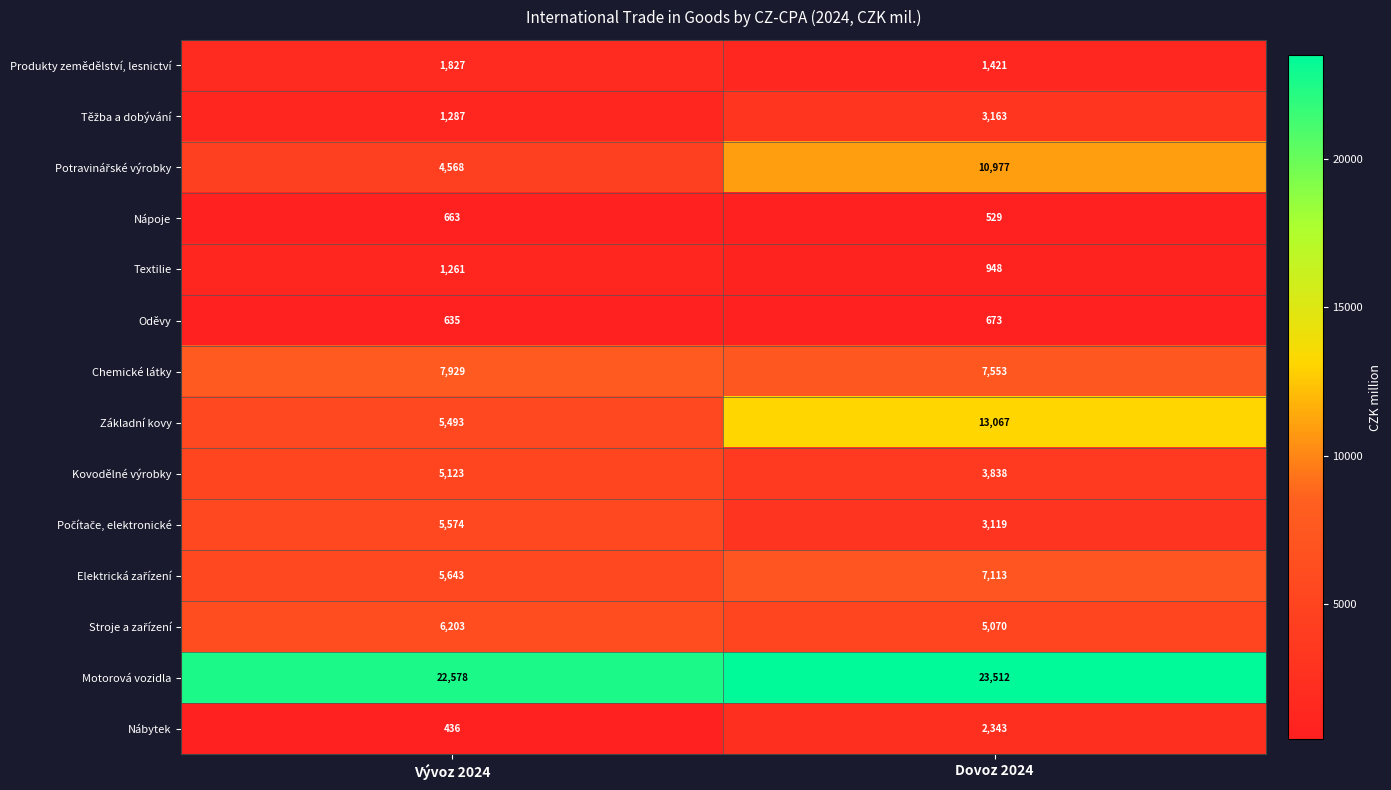

Between Vývoz 2024 and Dovoz 2024, which series saw the biggest shift?

Základní kovy